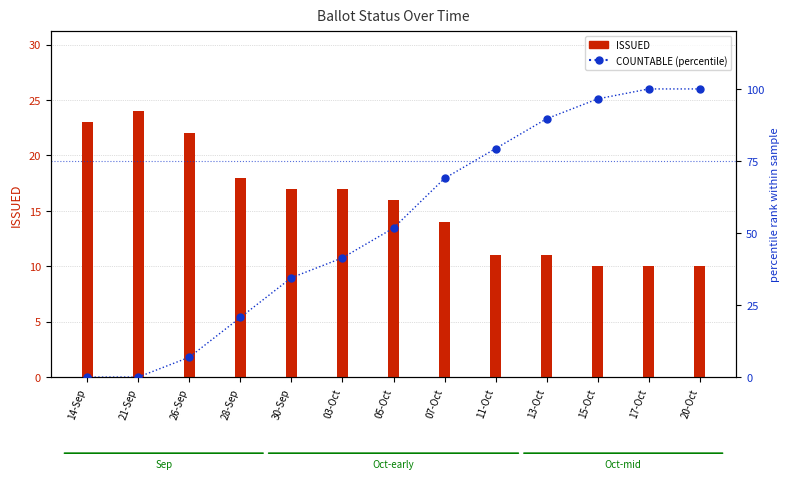

What is the sum of all COUNTABLE (percentile) values?

689.7